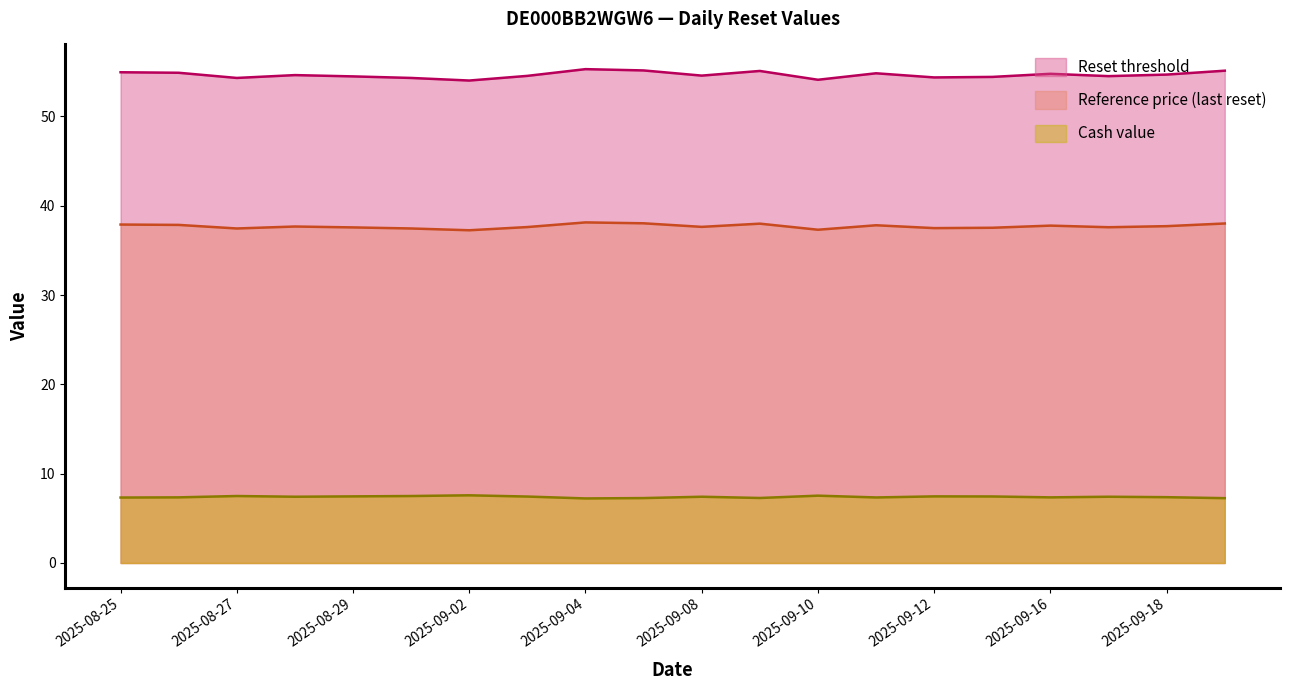

Between 2025-08-26 and 2025-08-28, which series saw the biggest shift?

Reset threshold